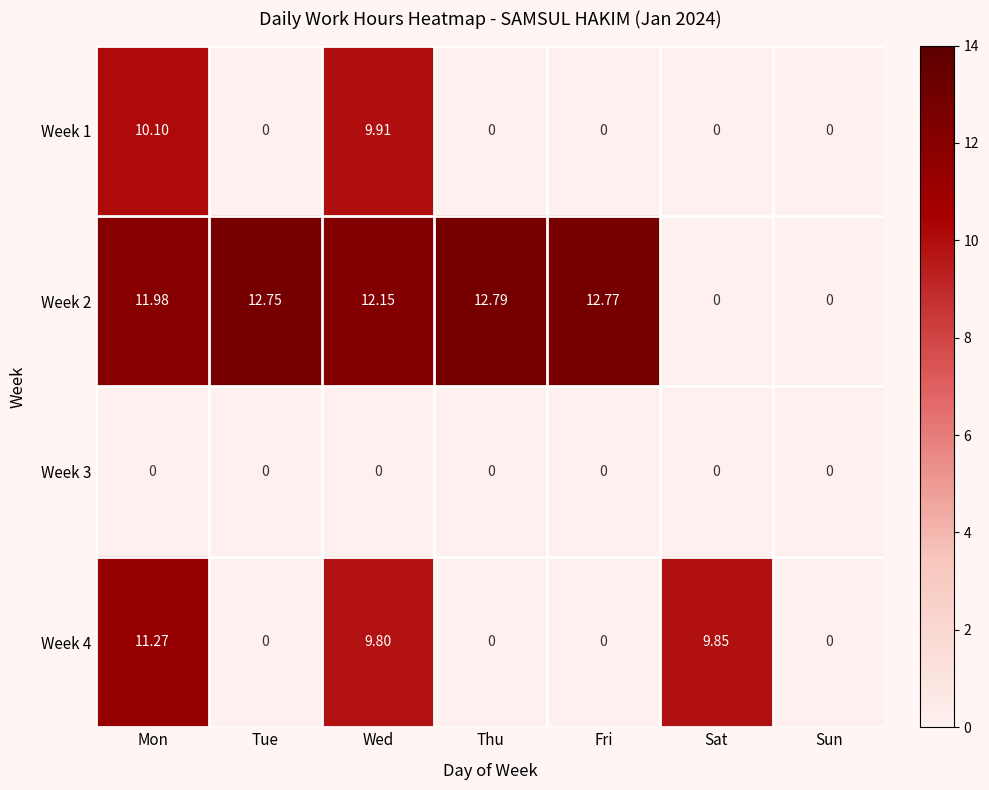

At how many categories does at least one series exceed 10?

5